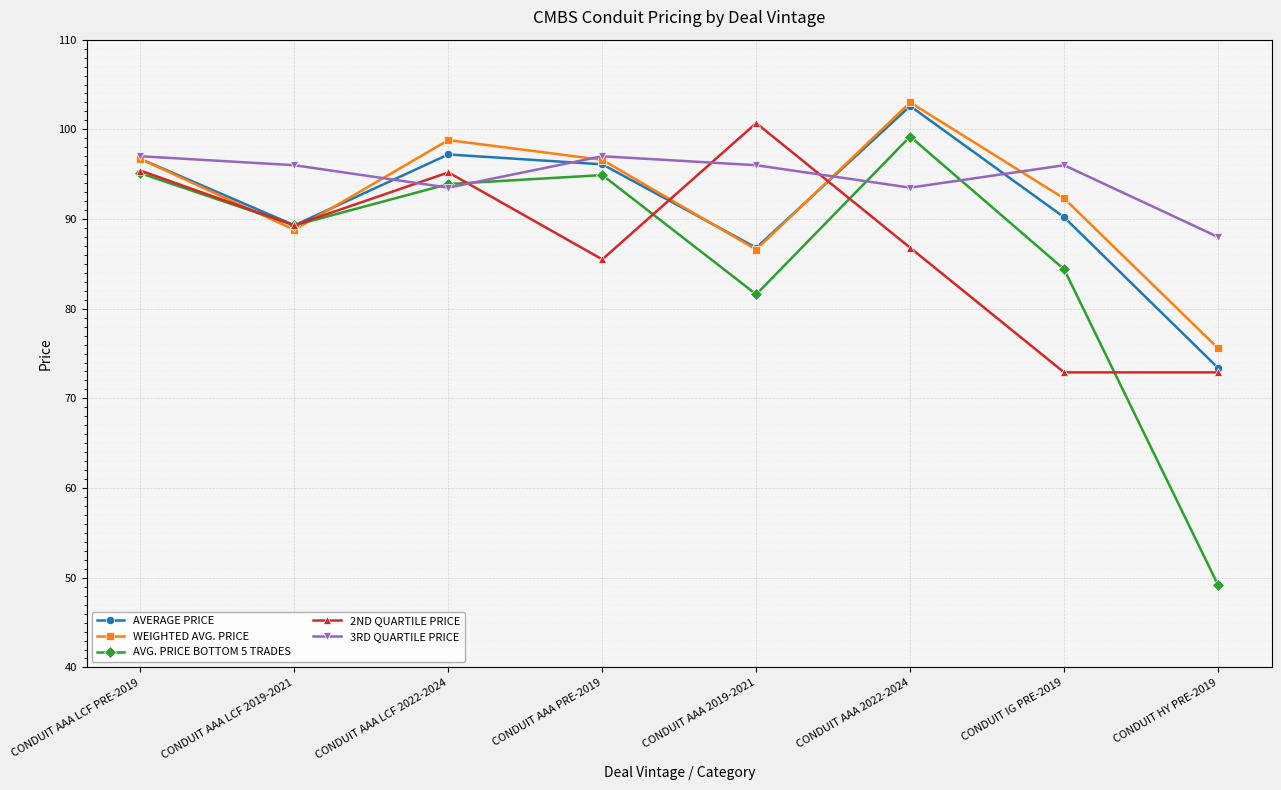

How many data points in AVERAGE PRICE are above 96?

4